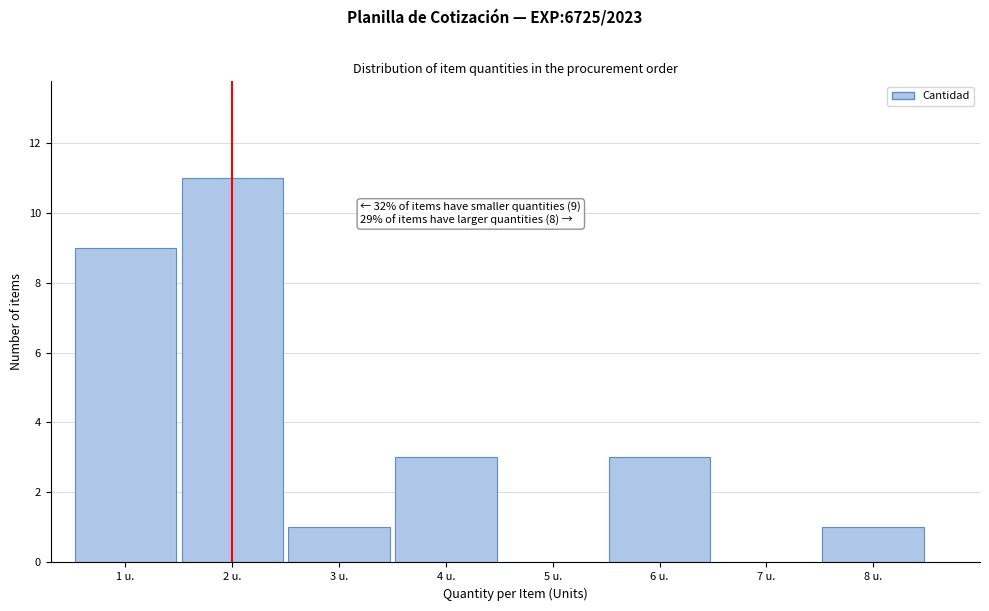

Over which range of the x-axis is the bar tallest?

1.5 to 2.5